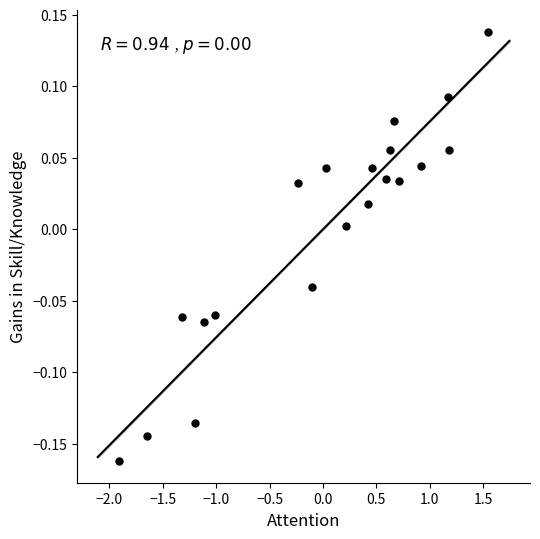

What is the range of Y values (max minus min)?

0.3